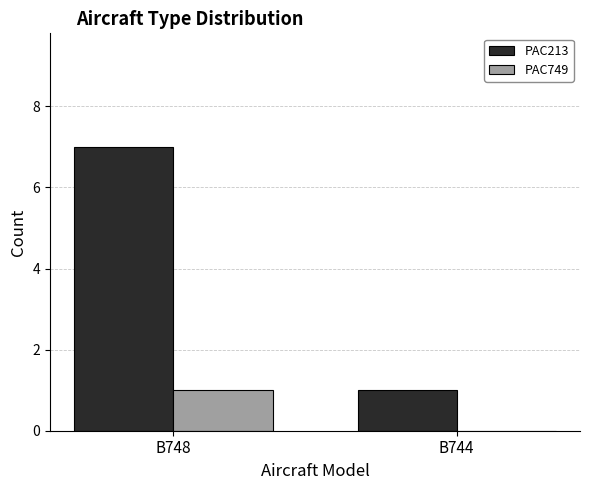

How many categories are shown in the chart?

2